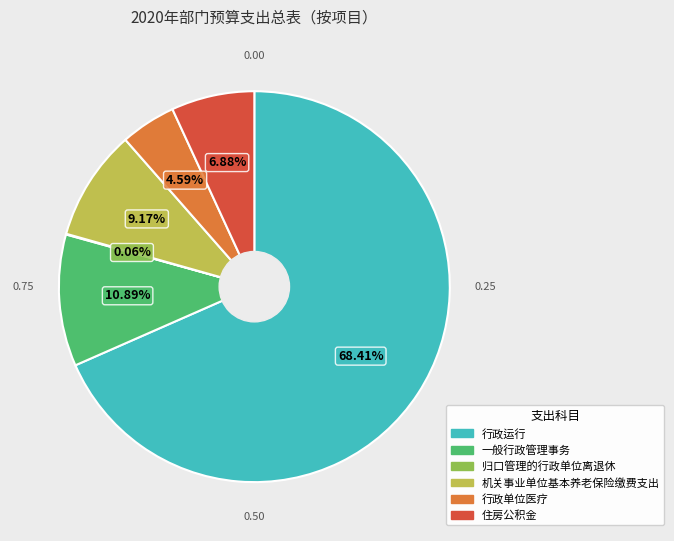

Does 住房公积金 account for over 50% of the chart?

No